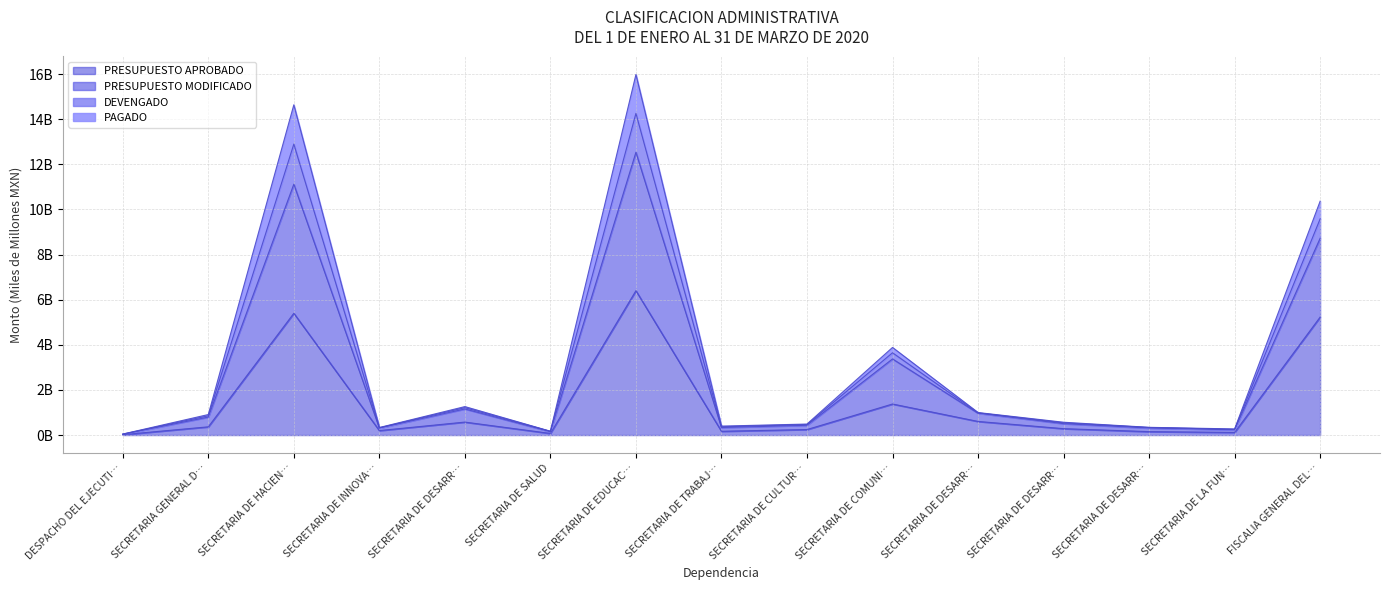

The PRESUPUESTO APROBADO series shows 0.6 at SECRETARIA DE DESARR…. True or false?

True